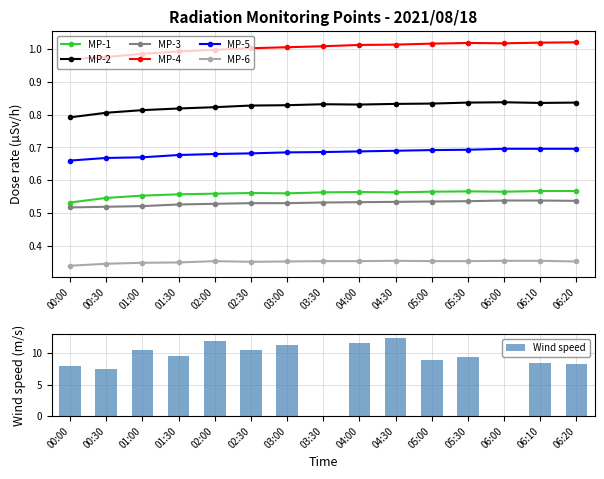

Between 02:30 and 05:30, which series saw the biggest shift?

MP-4